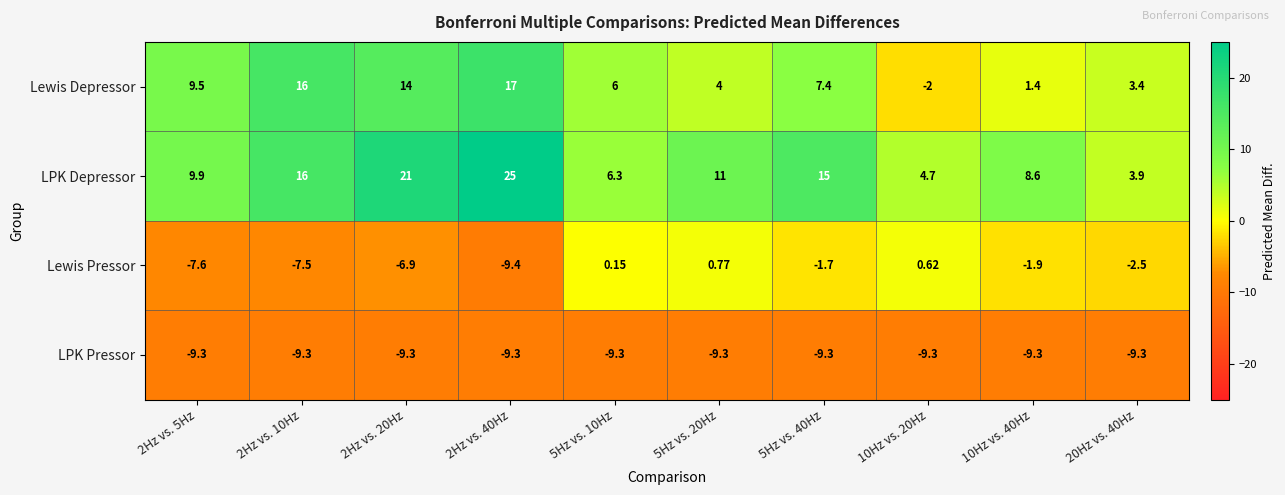

Is the value of Lewis Depressor at 10Hz vs. 20Hz greater than the value of LPK Pressor at 2Hz vs. 10Hz?

Yes